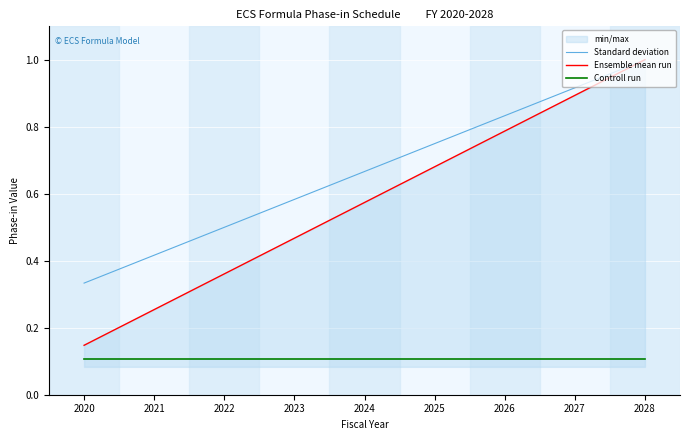

Reading left to right, what are all the values shown in this chart?

Standard deviation: 2020=0.3	2021=0.4	2022=0.5	2023=0.6	2024=0.7	2025=0.7	2026=0.8	2027=0.9	2028=1.0
Ensemble mean run: 2020=0.1	2021=0.3	2022=0.4	2023=0.5	2024=0.6	2025=0.7	2026=0.8	2027=0.9	2028=1.0
Controll run: 2020=0.1	2021=0.1	2022=0.1	2023=0.1	2024=0.1	2025=0.1	2026=0.1	2027=0.1	2028=0.1